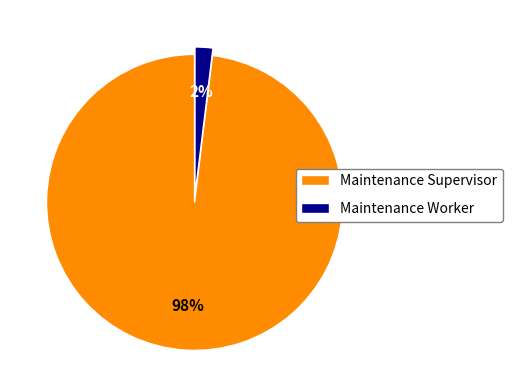

Rank the categories by value from highest to lowest.

Maintenance Supervisor, Maintenance Worker